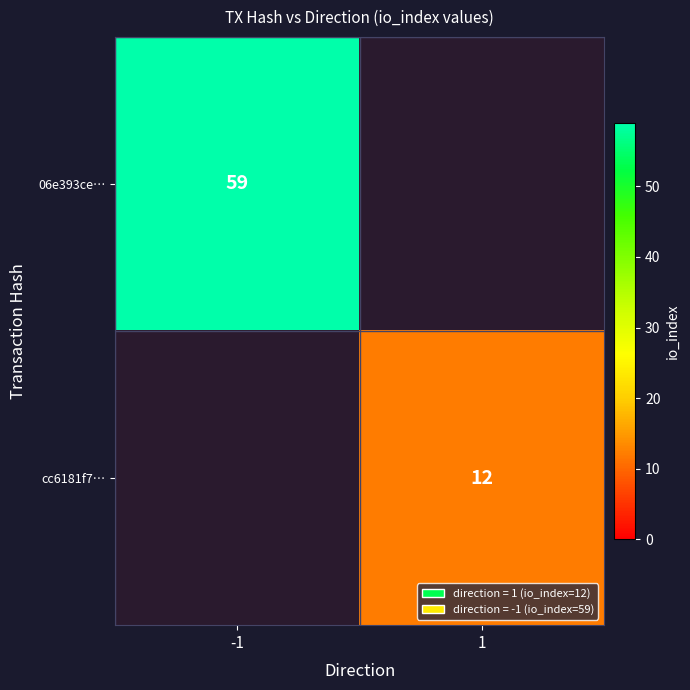

Which has a higher value, 1 or -1?

-1